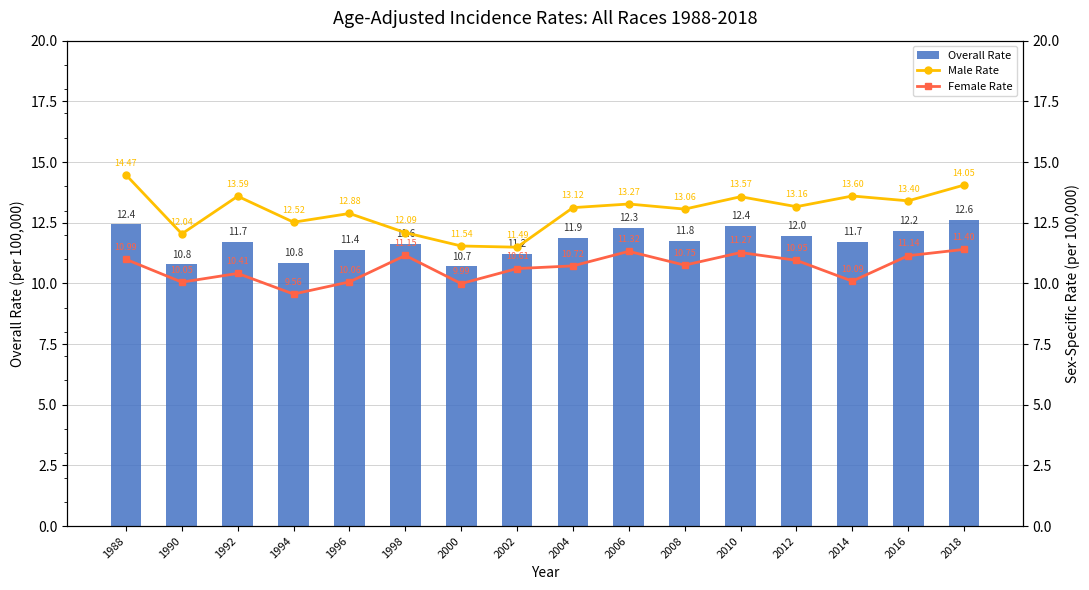

How many data points in Overall Rate are less than 11?

3